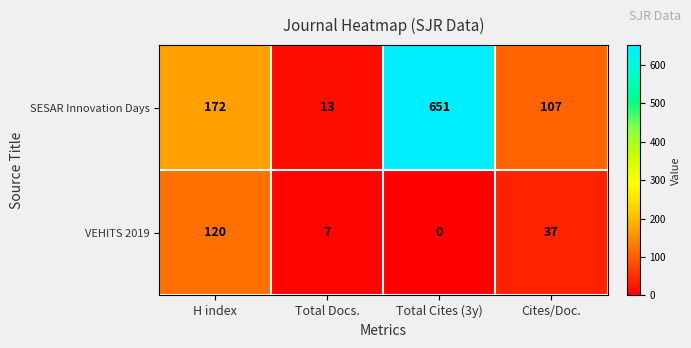

At H index, list the series in order from smallest to largest.

VEHITS 2019, SESAR Innovation Days